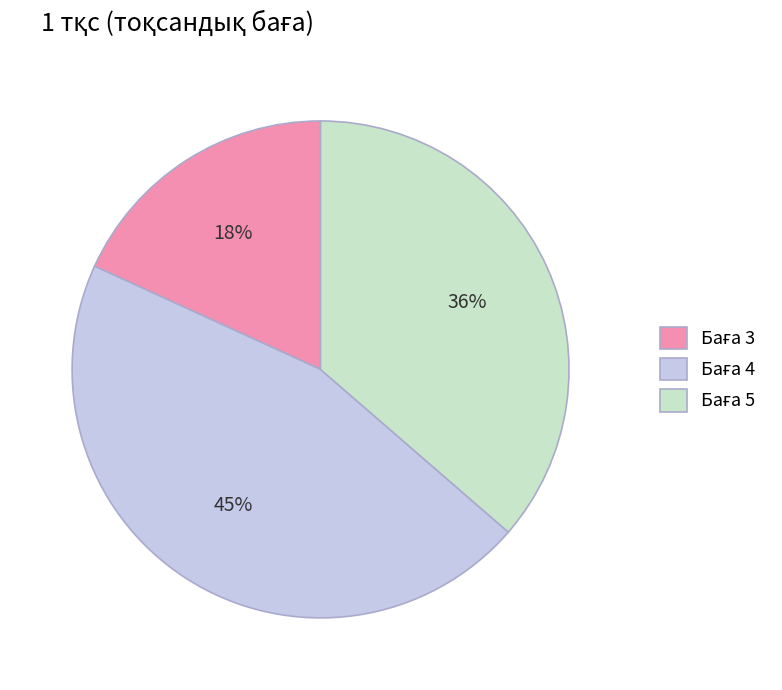

To the nearest percent, what is the average slice percentage?

33%